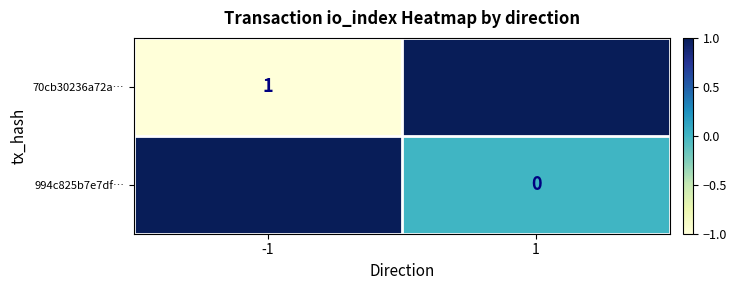

At -1, list the series in order from largest to smallest.

994c825b7e7df…, 70cb30236a72a…